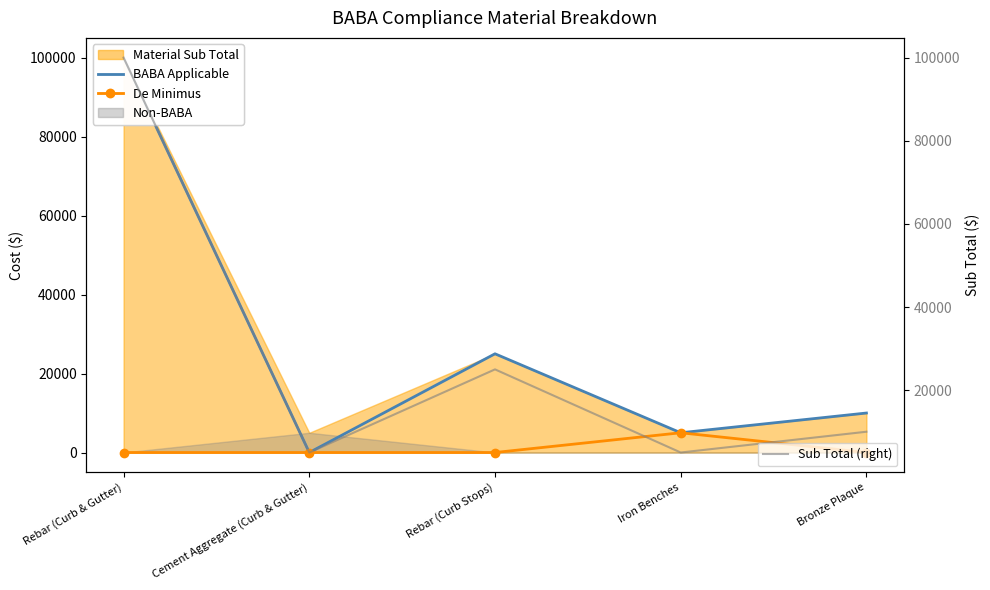

What is the average value of the De Minimus series?

1000